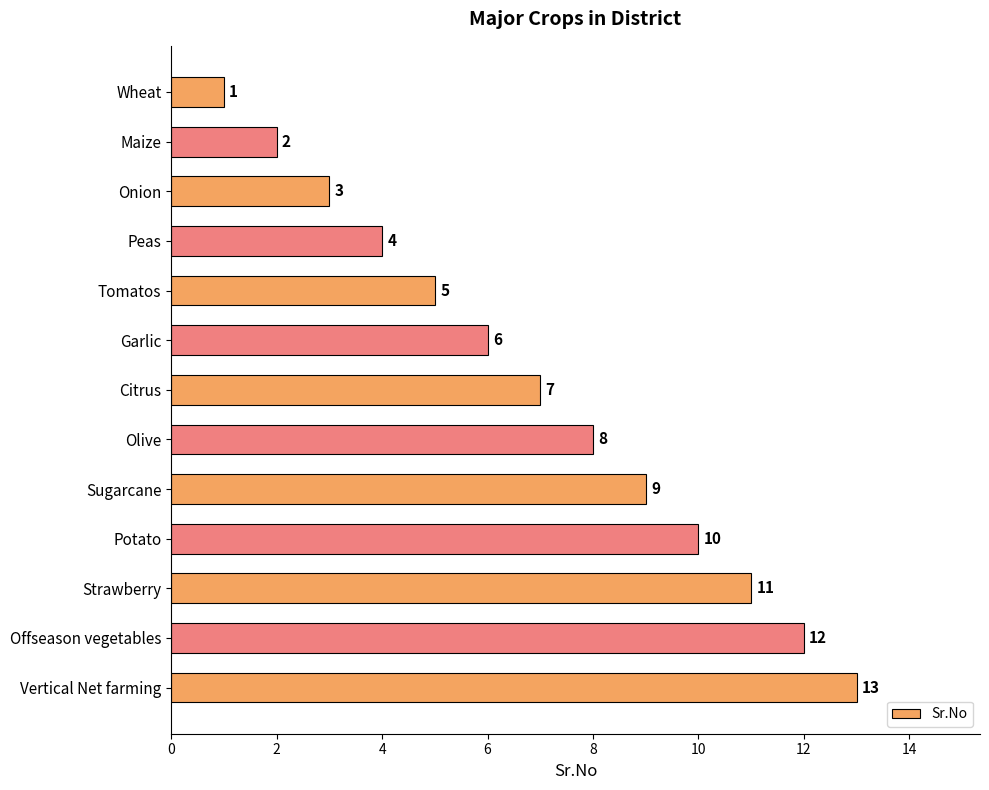

What is the difference between the second highest and minimum values?

11